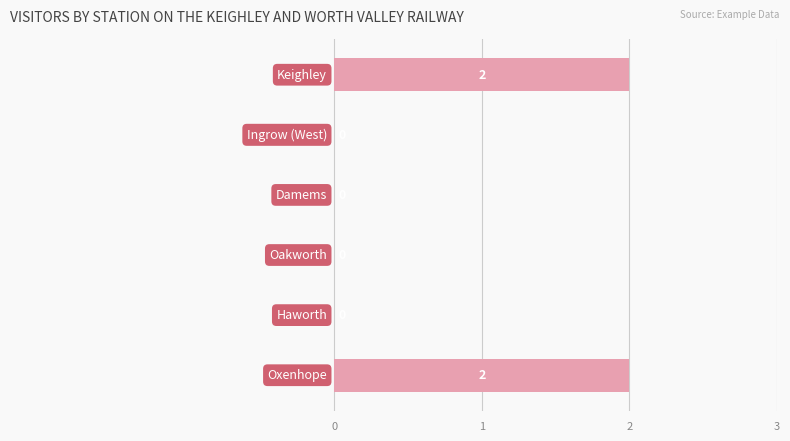

What is the sum of all values?

4